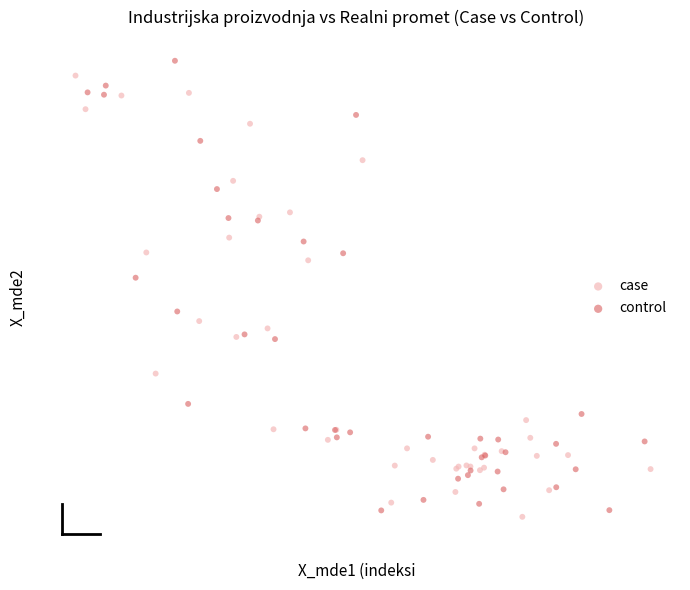

What are all the series names shown in the legend?

case, control